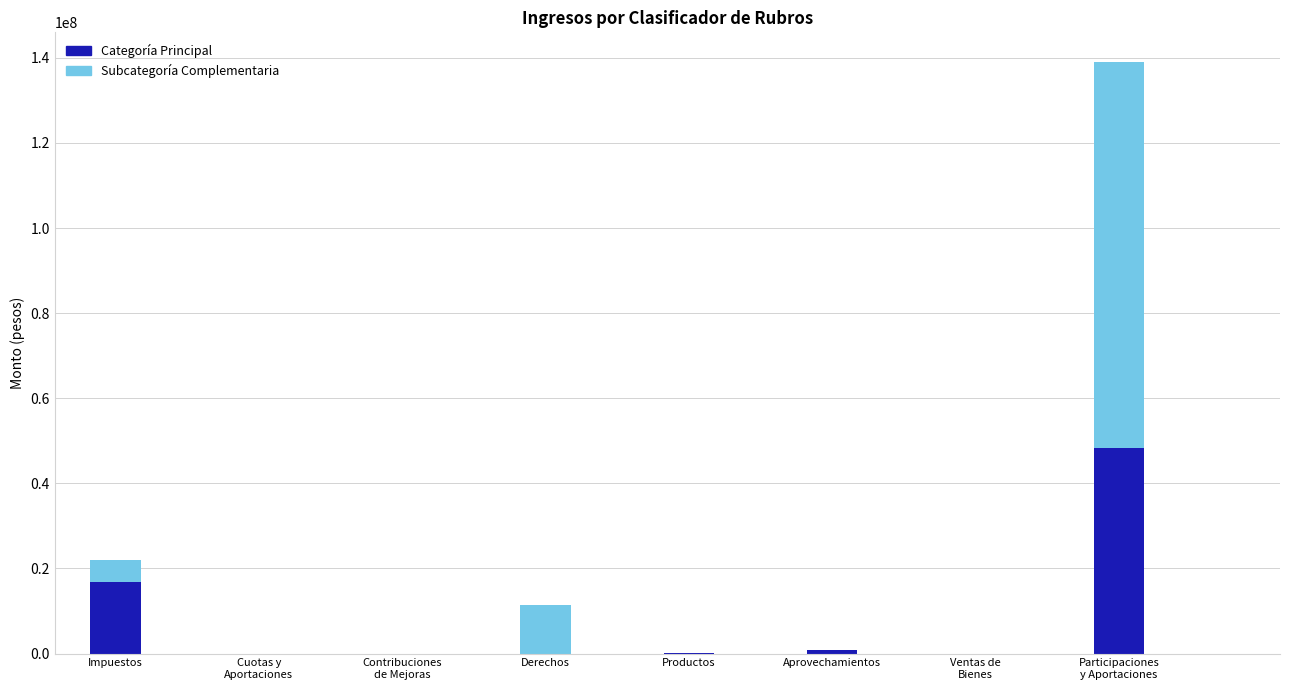

At which label is Categoría Principal closest to 24172106?

Impuestos